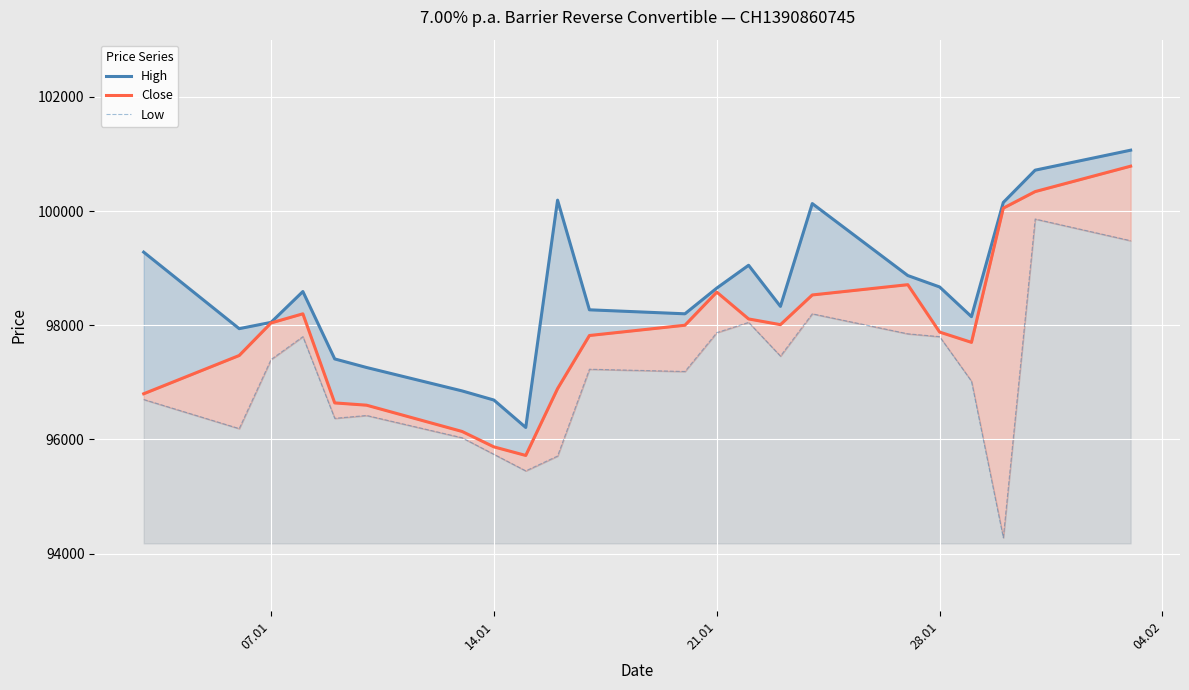

In Close, how many points are lower than both neighbors (excluding endpoints)?

3